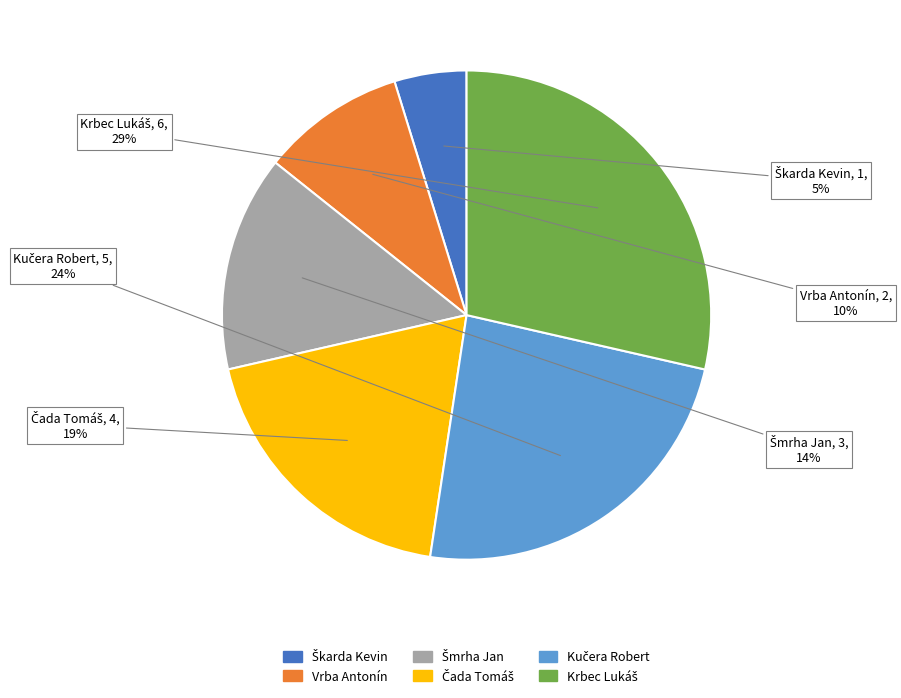

Does any single category account for the majority?

No